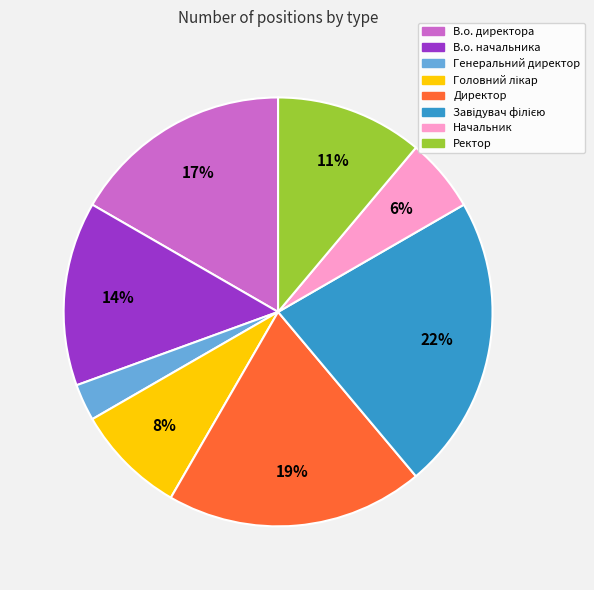

Which category has the smallest portion of the pie?

Генеральний директор